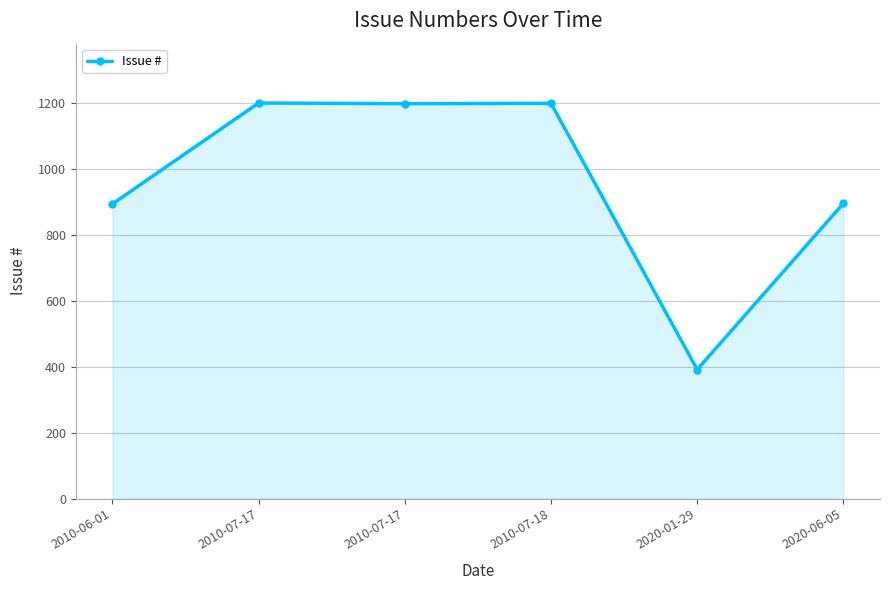

Count the number of data series in this chart.

1